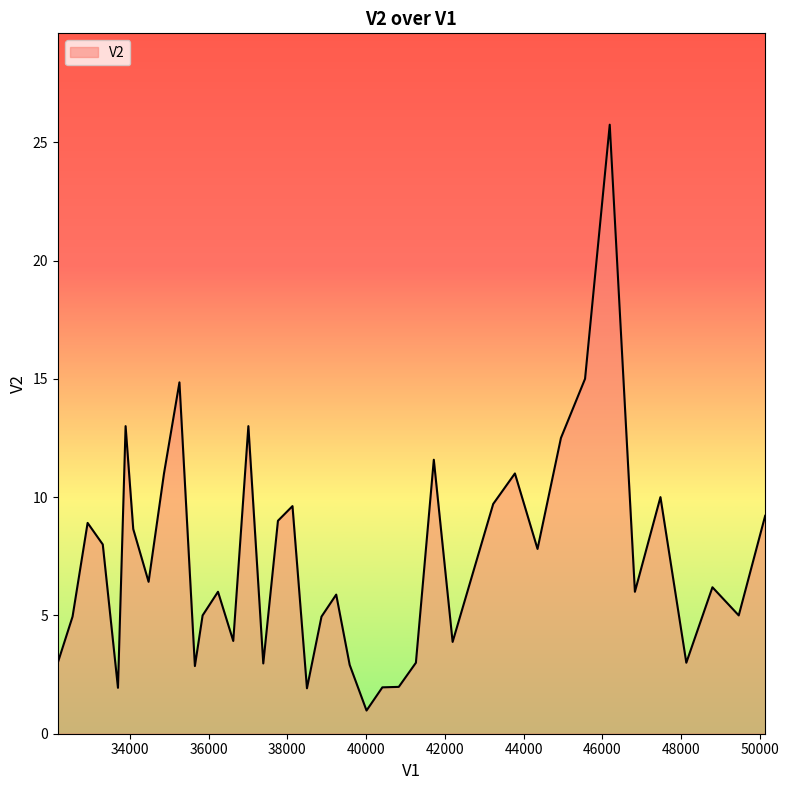

What is the minimum value shown in the chart?

1.0